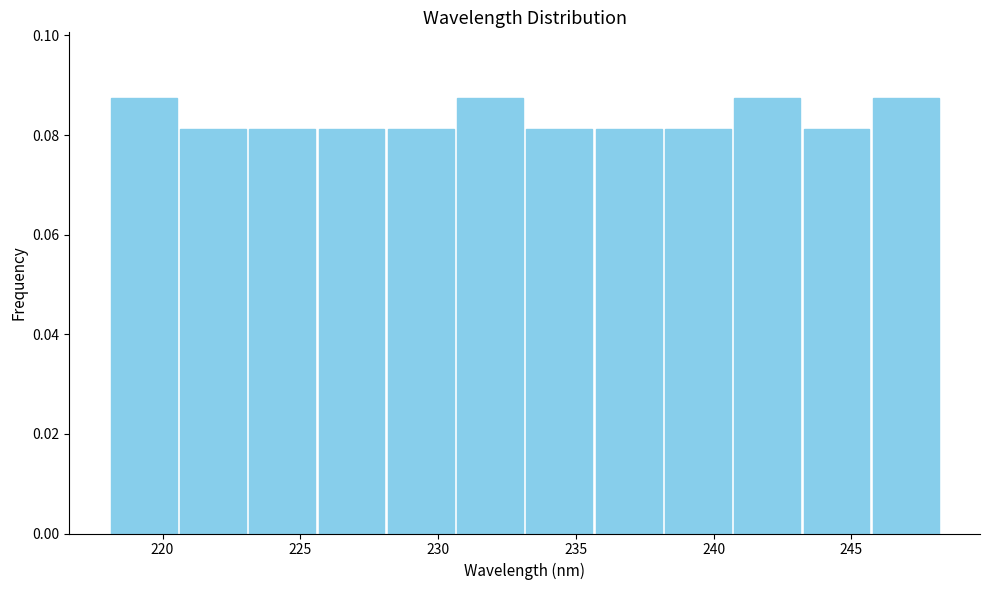

Reading left to right, list every bar in this chart as the range it spans on the x-axis followed by its height. Neither the bar edges nor the heights are printed on the chart, so give them approximately, as read against the axes.

218.0 to 220.5: 0.088
220.5 to 223.0: 0.082
223.0 to 225.5: 0.082
225.5 to 228.0: 0.082
228.0 to 230.5: 0.082
230.5 to 233.0: 0.088
233.0 to 235.5: 0.082
235.5 to 238.0: 0.082
238.0 to 240.5: 0.082
240.5 to 243.0: 0.088
243.0 to 245.5: 0.082
245.5 to 248.0: 0.088